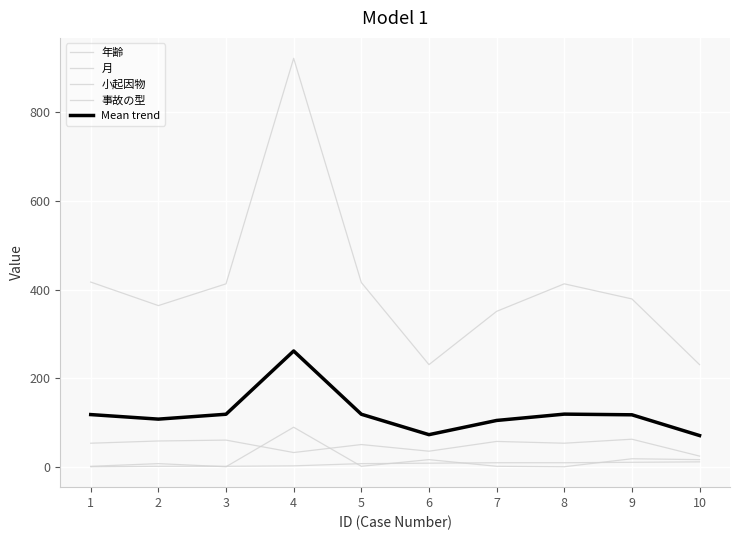

How many lines are shown in the chart?

5